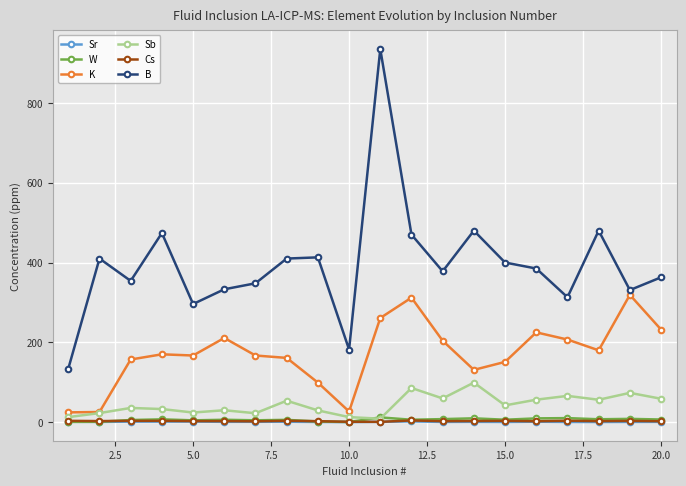

Is this an area chart (filled region under the line)?

No